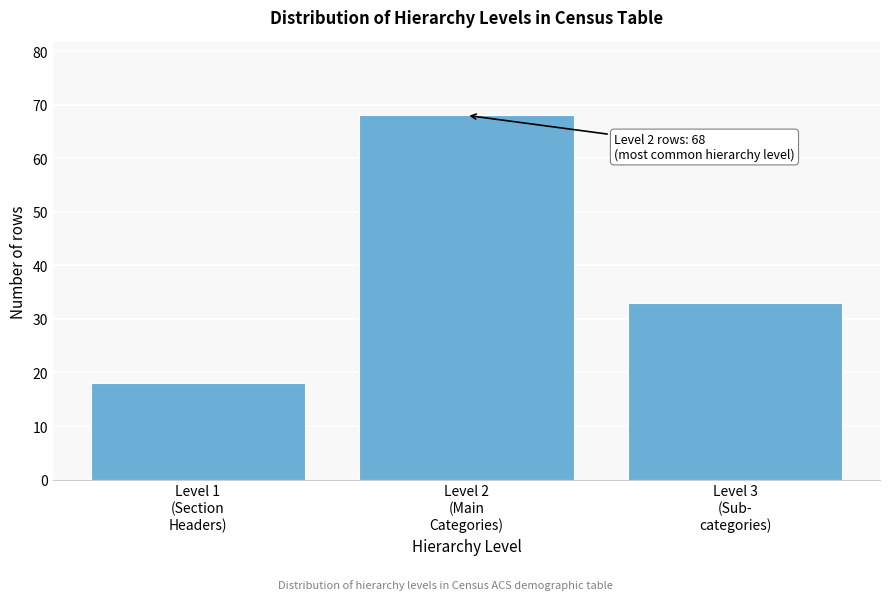

Reading left to right, list all the values displayed in this chart.

18	68	33